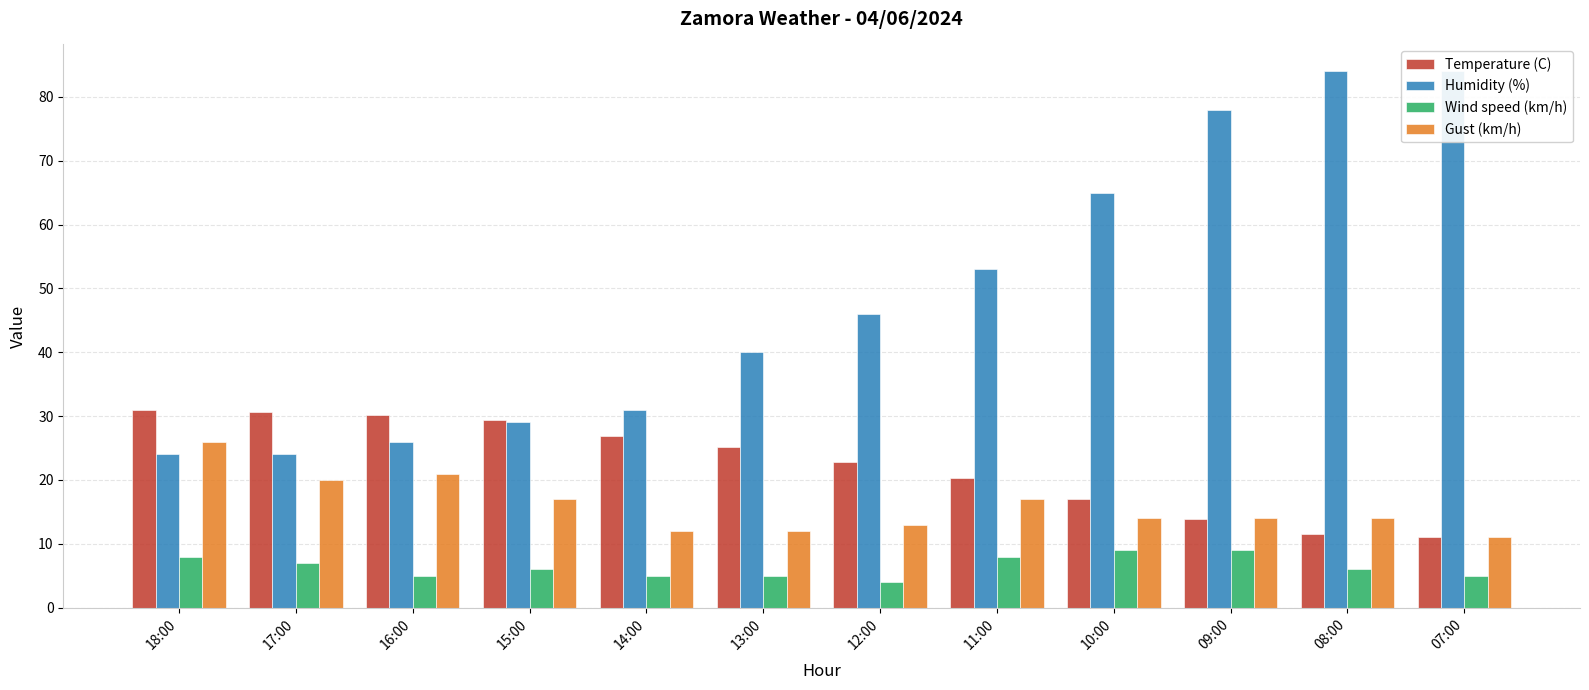

At which category is the sum across all series the highest?

08:00